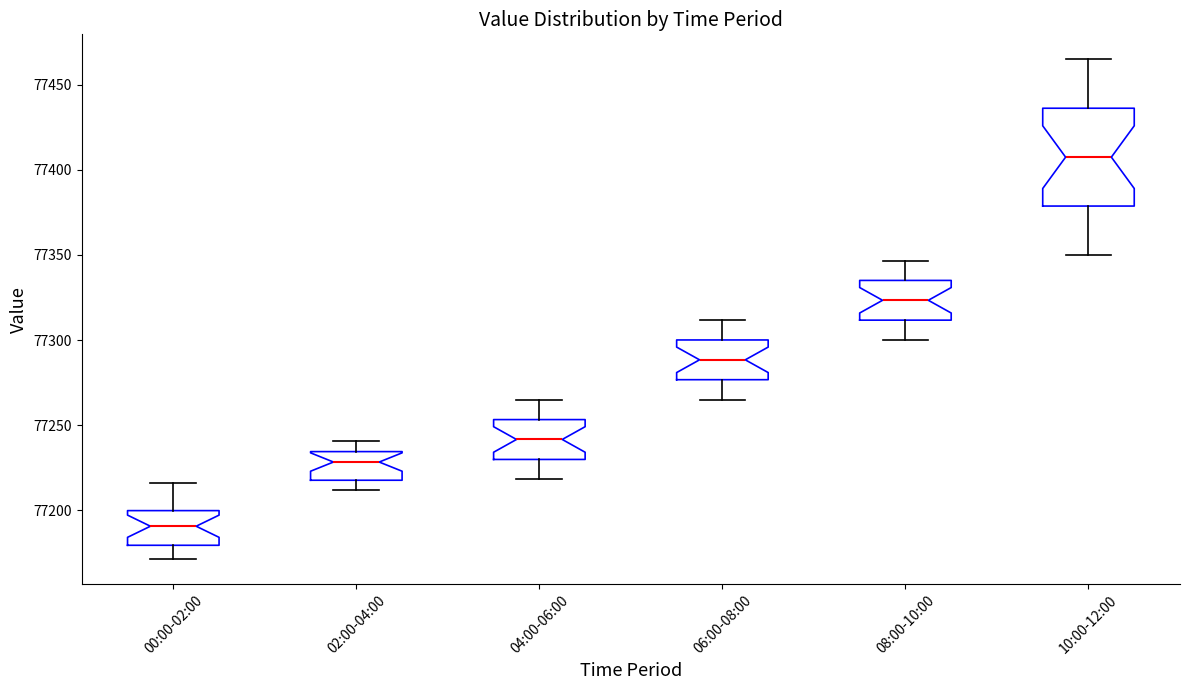

Comparing the boxes themselves (not the whiskers), which one is the tallest?

10:00-12:00